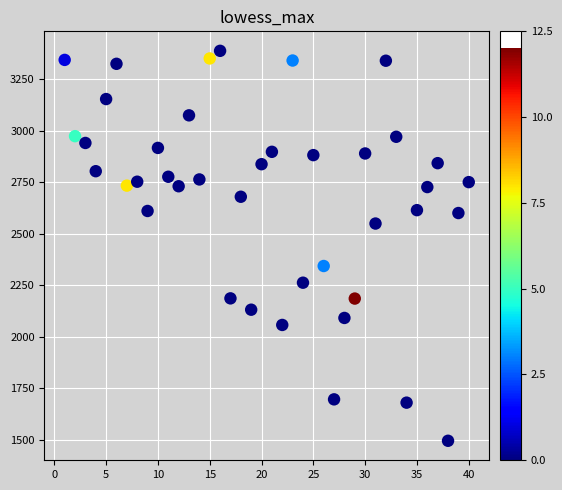

What is the range of Y values (max minus min)?

1892